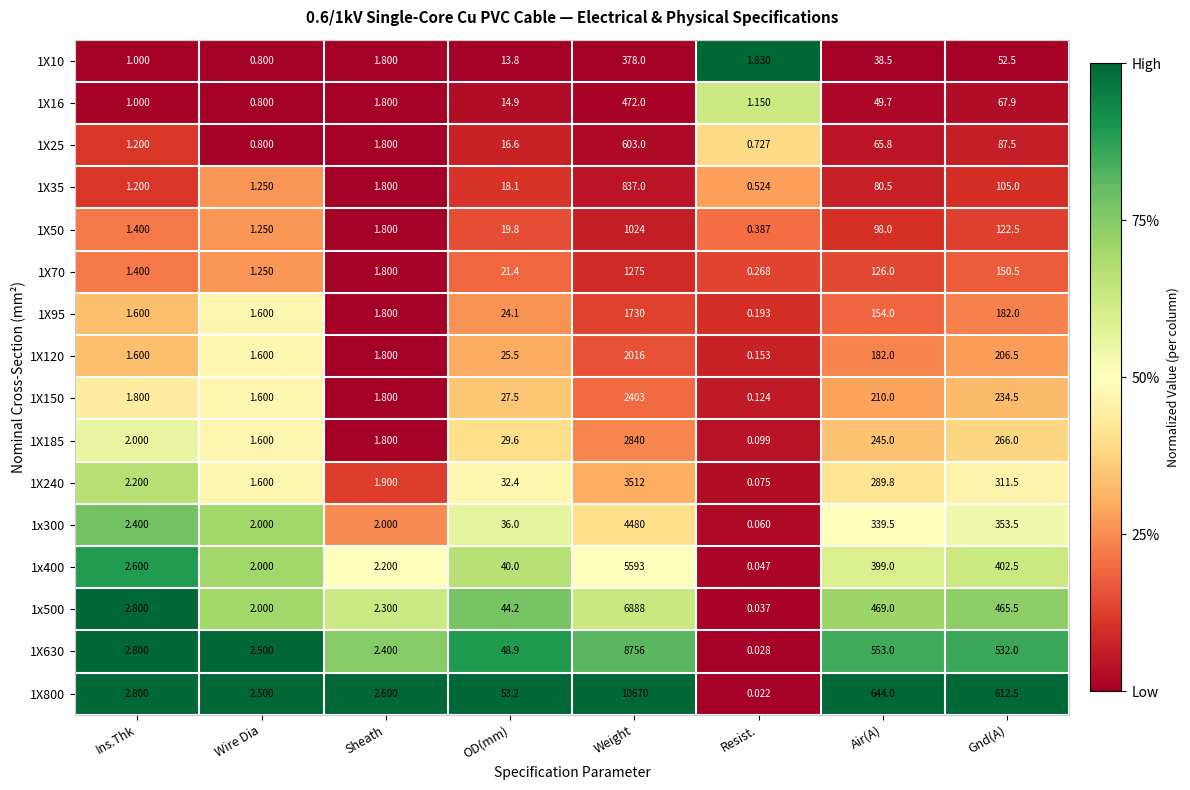

At which category is the sum across all series the highest?

Weight